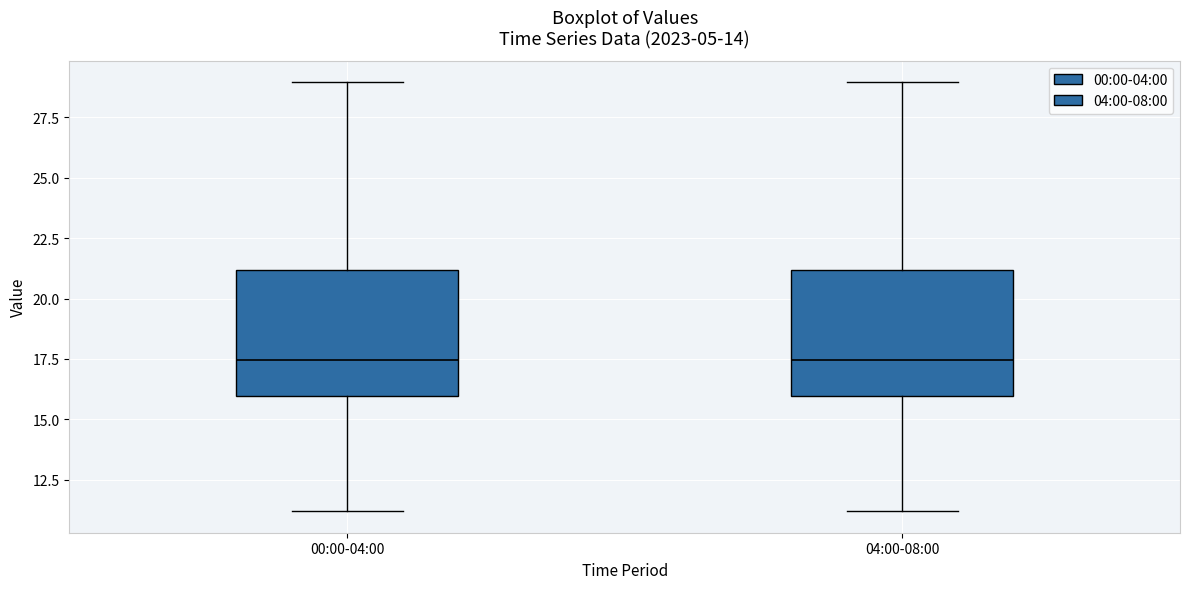

Where does the lower whisker of the box for 00:00-04:00 end on the y-axis? The values are not printed on the chart, so give them approximately, as read against the axis.

11.0